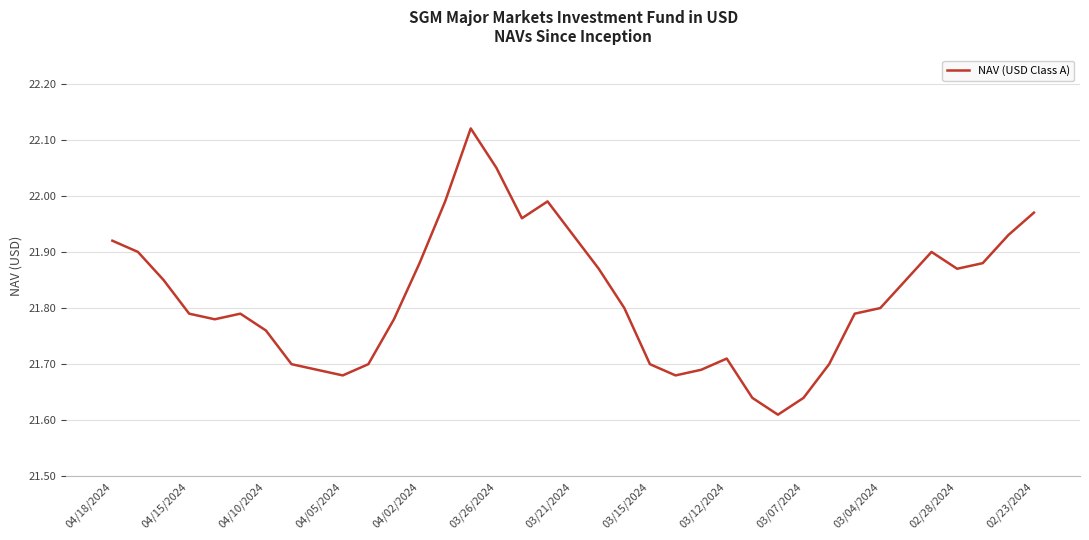

Does the chart display data point markers on the line(s)?

No